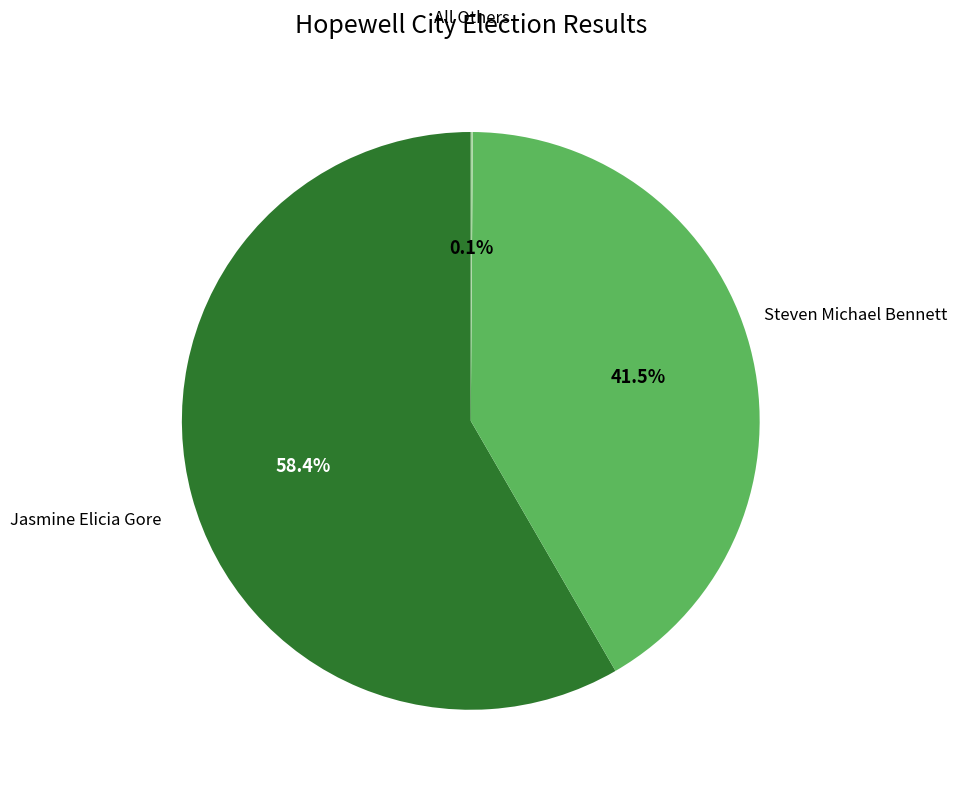

Which slice is the largest?

Jasmine Elicia Gore